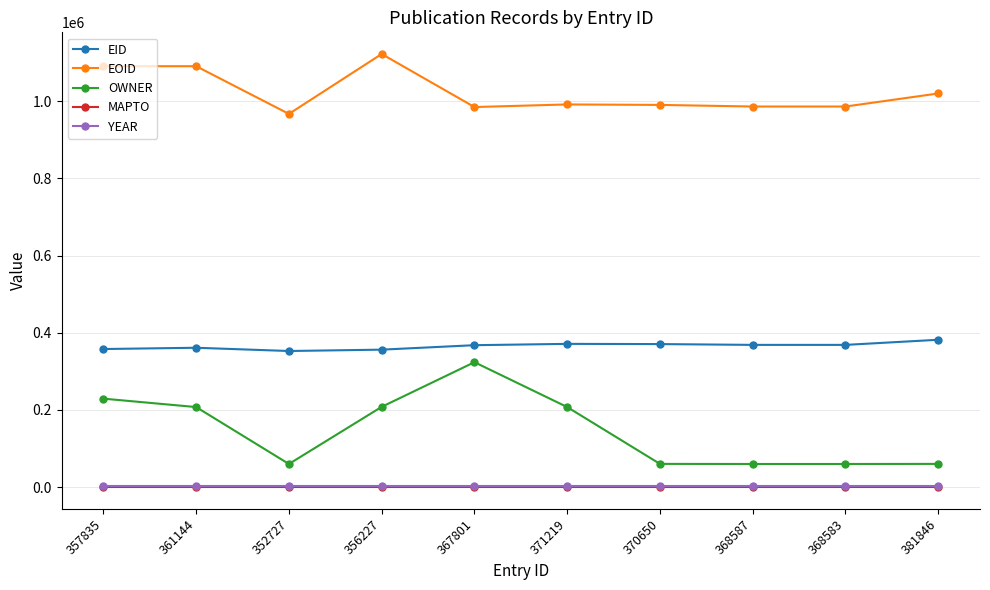

How many data points does each series have?

10